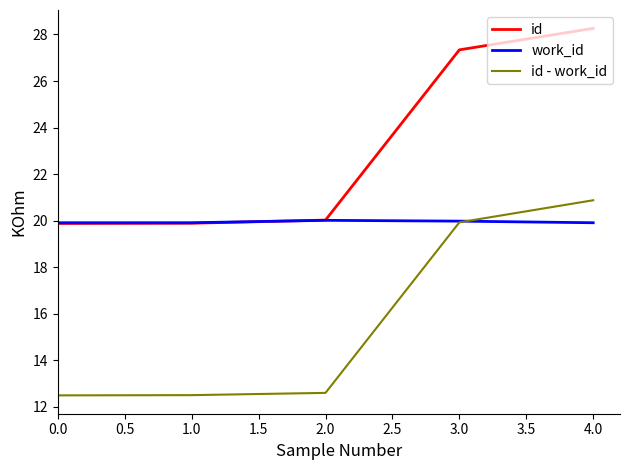

How many times do work_id and id - work_id cross each other?

1